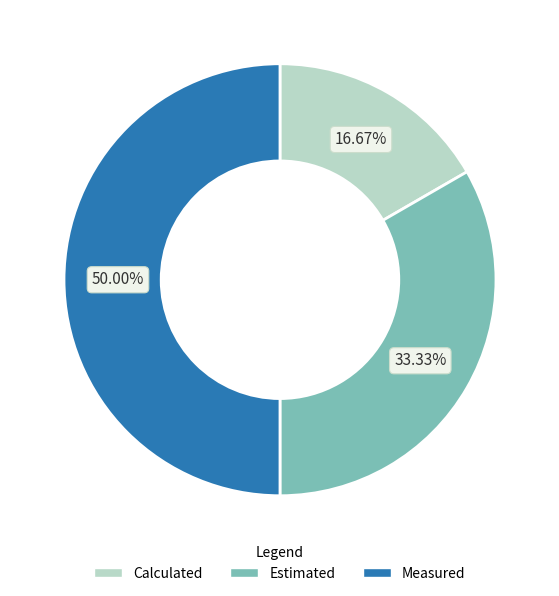

Count the number of slices in the pie.

3